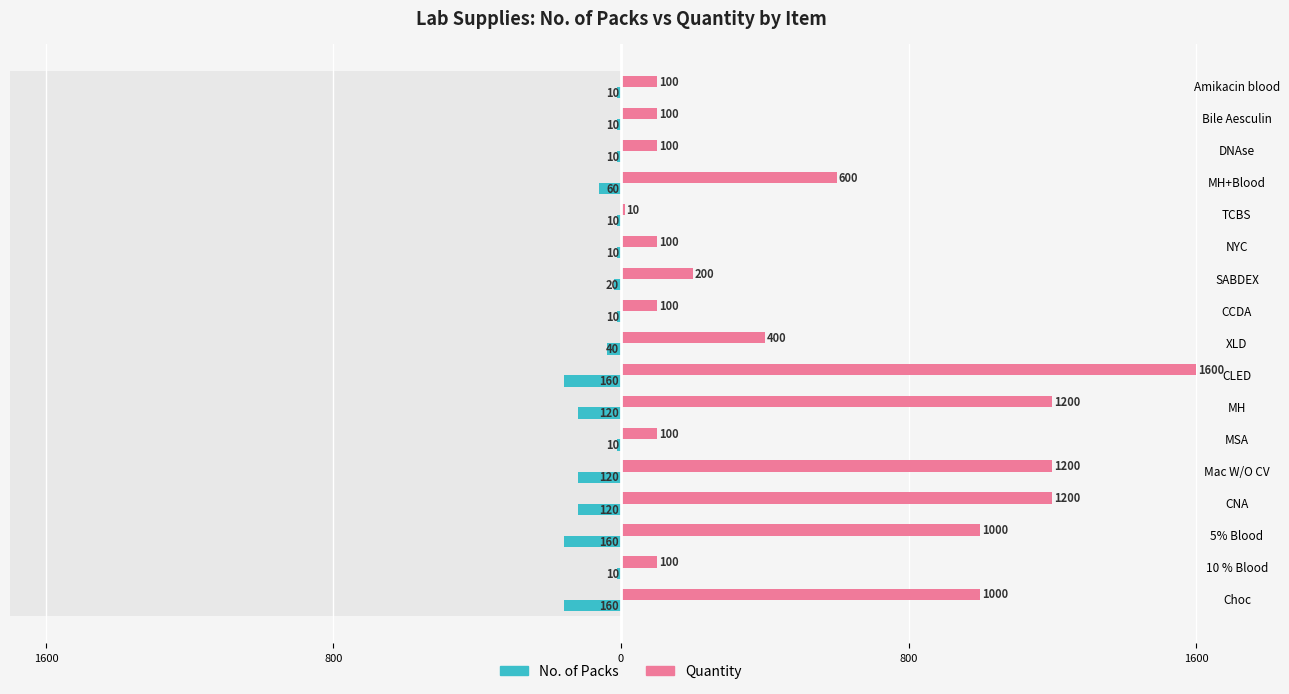

What is the sum of all Quantity values?

9110